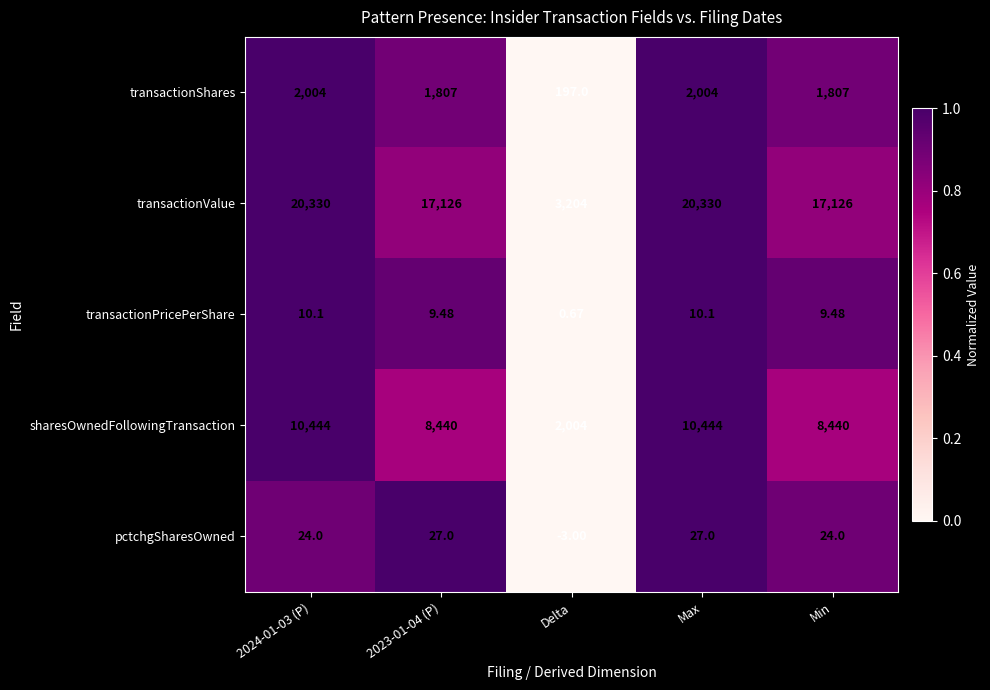

List the series in order of their peak value, highest first.

transactionValue, sharesOwnedFollowingTransaction, transactionShares, pctchgSharesOwned, transactionPricePerShare